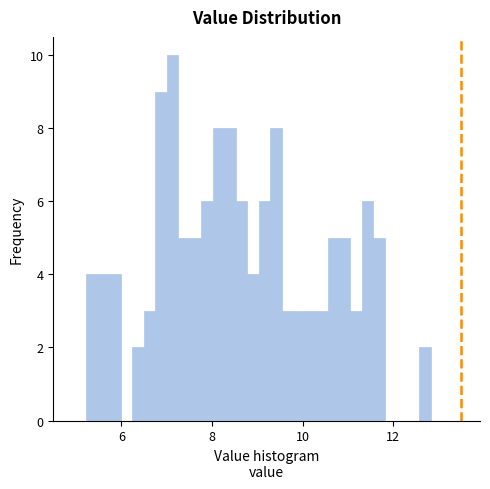

Read against the x-axis, roughly where is the centre of the tallest bar?

7.2